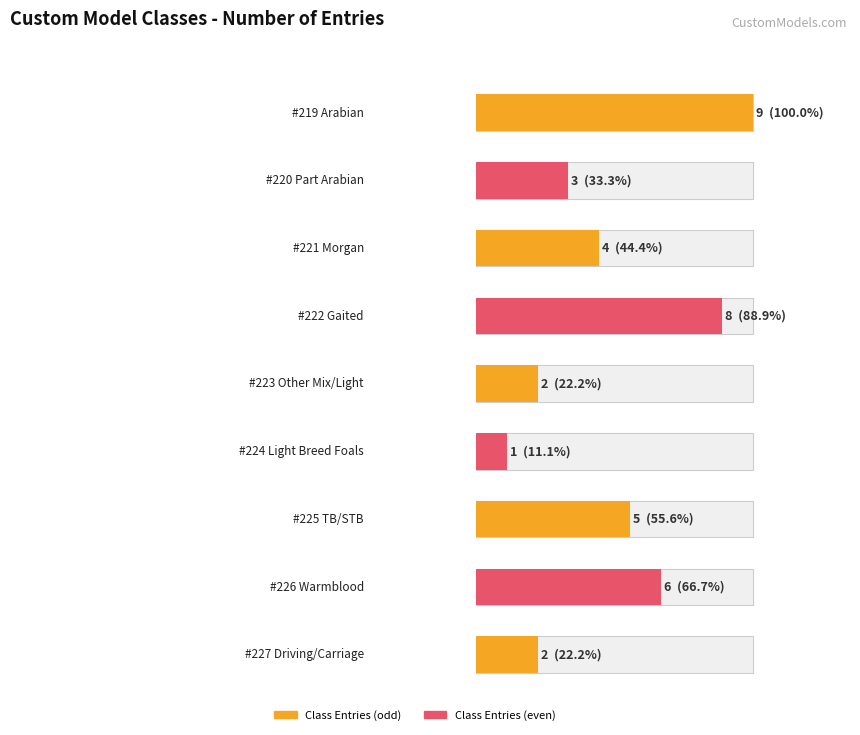

What is the change in value from #220 Part Arabian to #227 Driving/Carriage?

-1